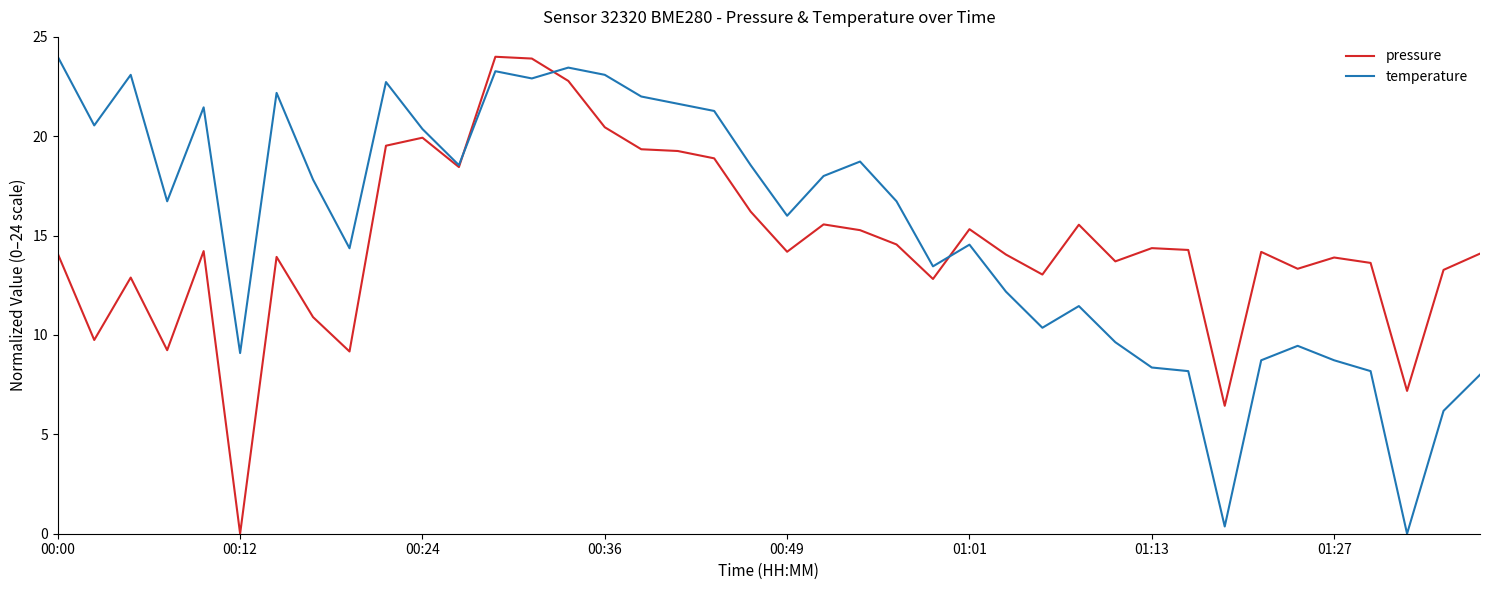

What is the highest value of the temperature series?

24.0